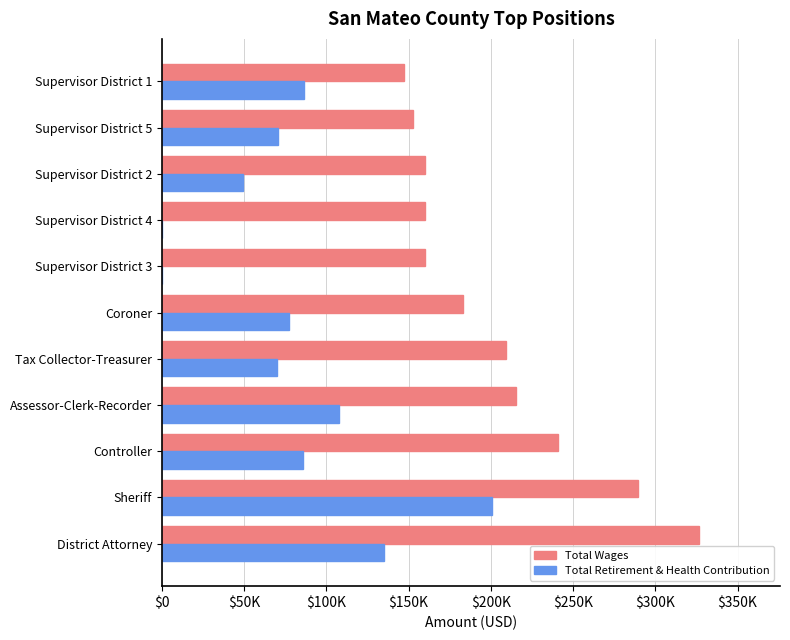

At how many categories does at least one series exceed 281037?

2